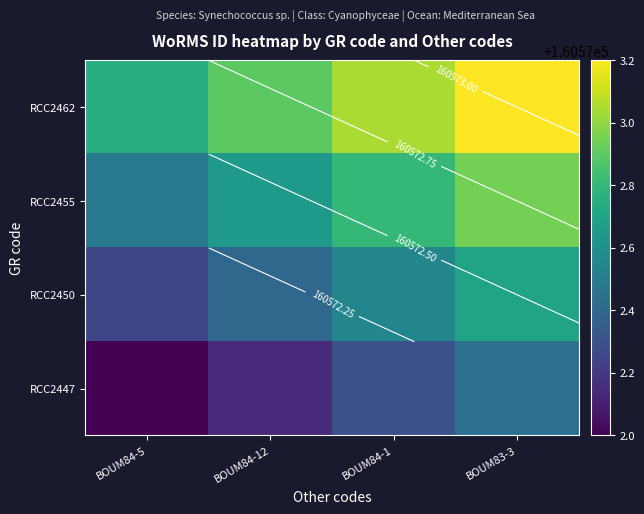

The RCC2450 series shows 275828.4 at BOUM83-3. True or false?

False